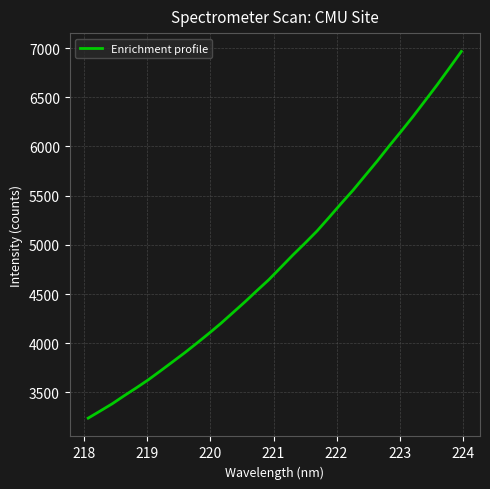

What is the greatest value displayed?

6965.1